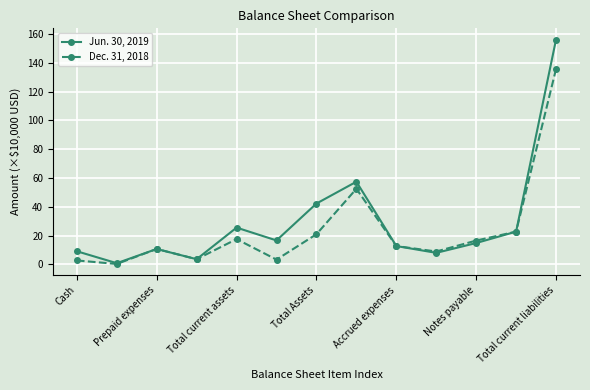

List the series in order of their peak value, highest first.

Jun. 30, 2019, Dec. 31, 2018